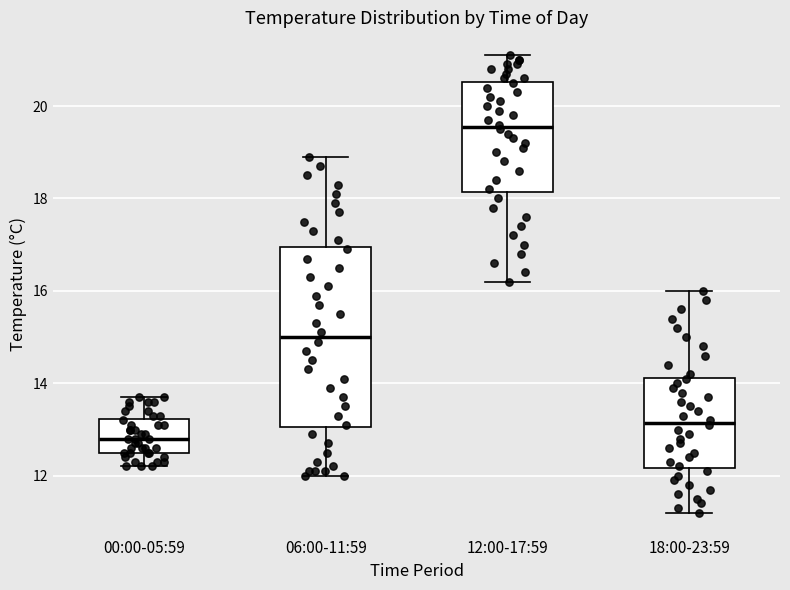

Reading left to right, transcribe this box plot: for each box, give where its median line is, the range the box spans, and where its two whiskers end, as read against the y-axis. The values are not printed on the chart, so give them approximately, as read against the axis.

00:00-05:59: median 12.8, box 12.6 to 13.2, whiskers 12.2 to 13.8
06:00-11:59: median 15.0, box 13.0 to 17.0, whiskers 12.0 to 19.0
12:00-17:59: median 19.6, box 18.2 to 20.6, whiskers 16.2 to 21.2
18:00-23:59: median 13.2, box 12.2 to 14.2, whiskers 11.2 to 16.0